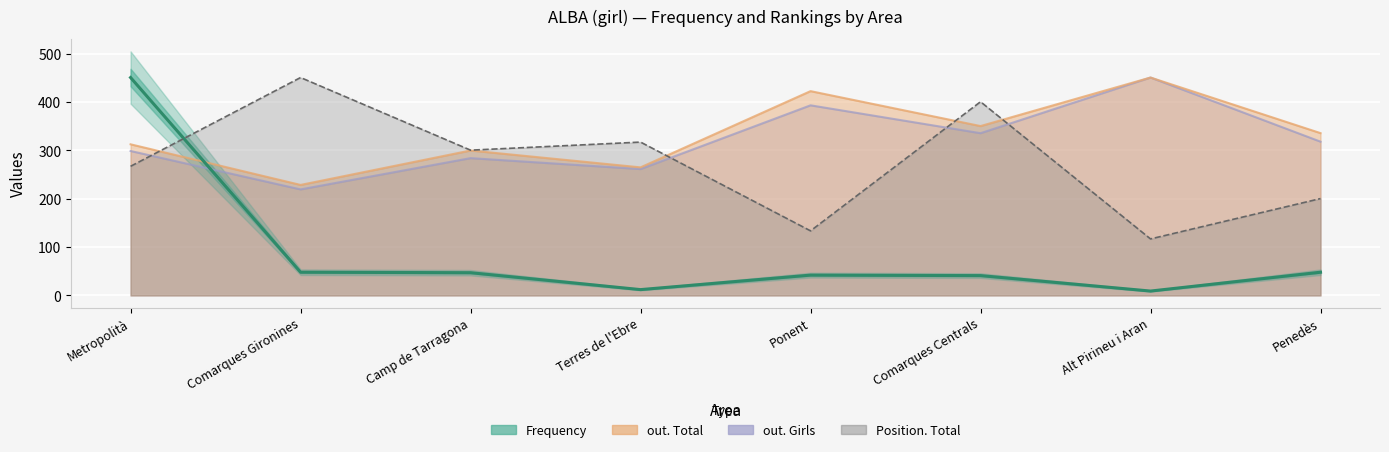

True or false: Frequency has a value of 22.1 at Comarques Centrals.

False